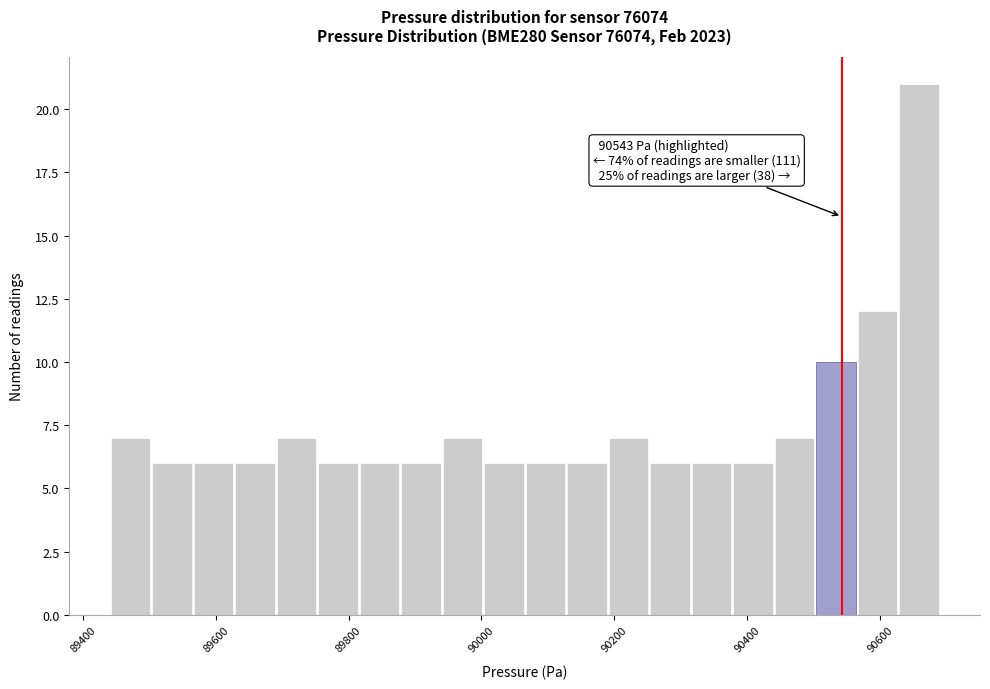

Around what value on the x-axis is the tallest bar? Give the approximate position of its centre, as read against the axis.

90660